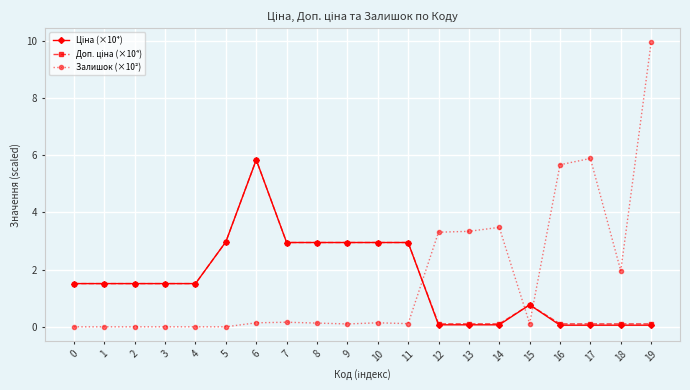

What is the difference between the highest and lowest values at 2?

1.5